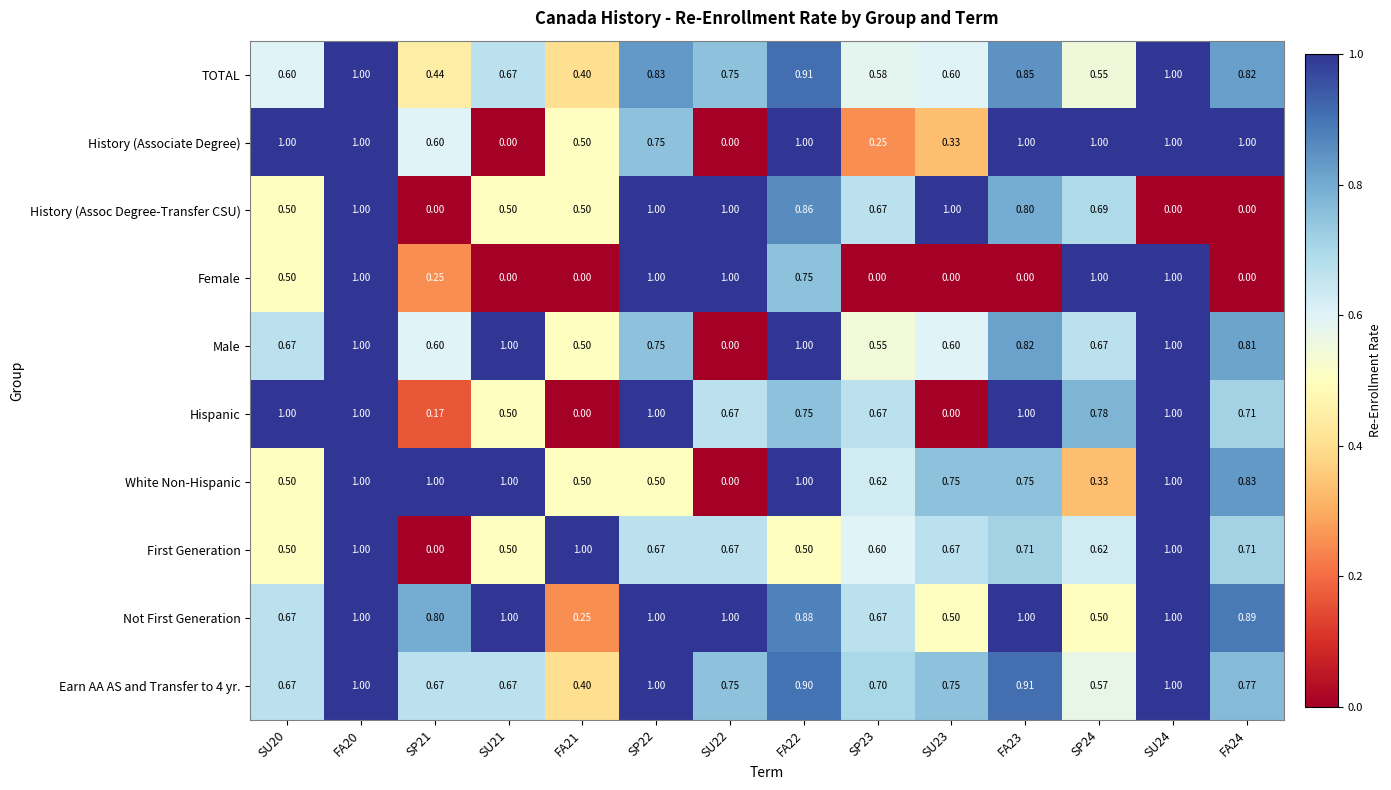

Which series has the largest total across all categories?

Not First Generation